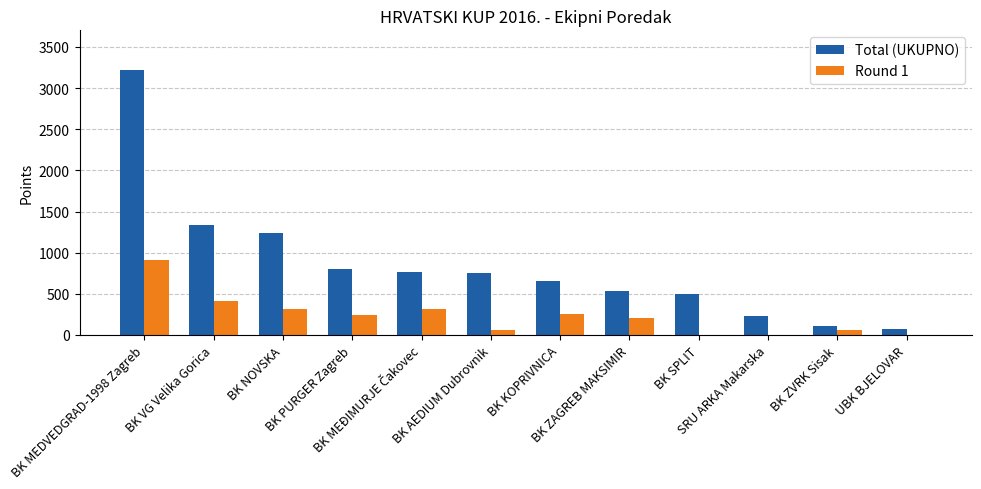

Read the Round 1 value at BK ZAGREB MAKSIMIR, to the nearest 50.

200